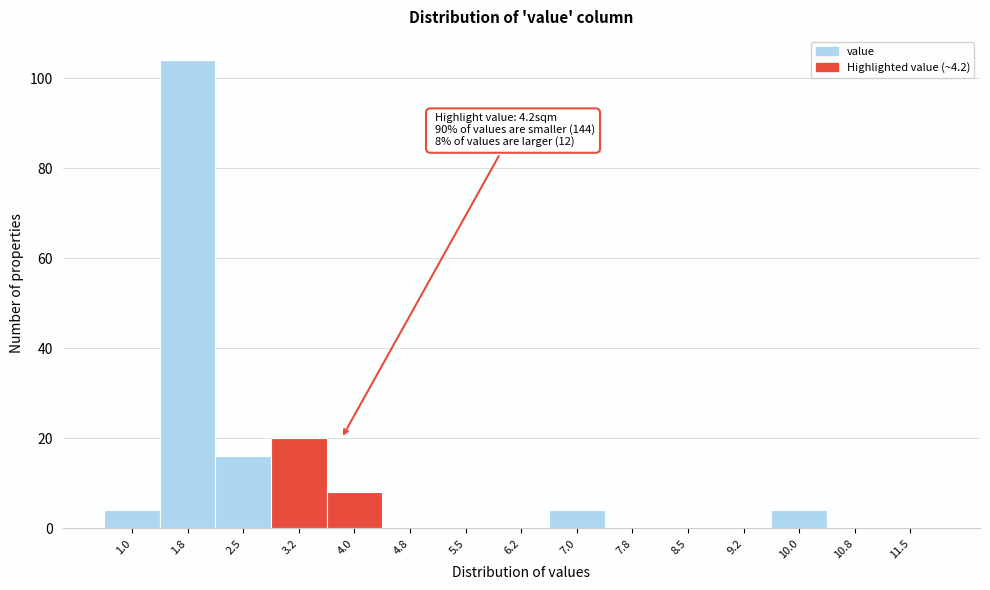

Reading left to right, extract all data points from this chart.

1.0=4	1.8=104	2.5=16	3.2=20	4.0=8	4.8=0	5.5=0	6.2=0	7.0=4	7.8=0	8.5=0	9.2=0	10.0=4	10.8=0	11.5=0